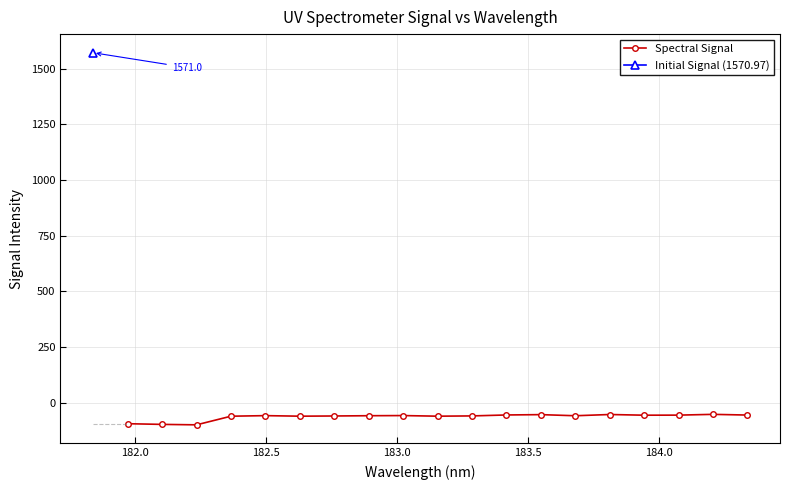

True or false: Spectral Signal has more than 0 interior local peaks.

True